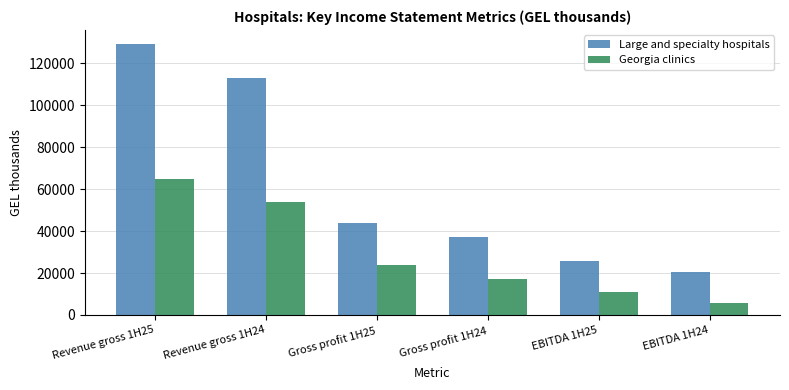

Which category has the highest value across all series?

Revenue gross 1H25